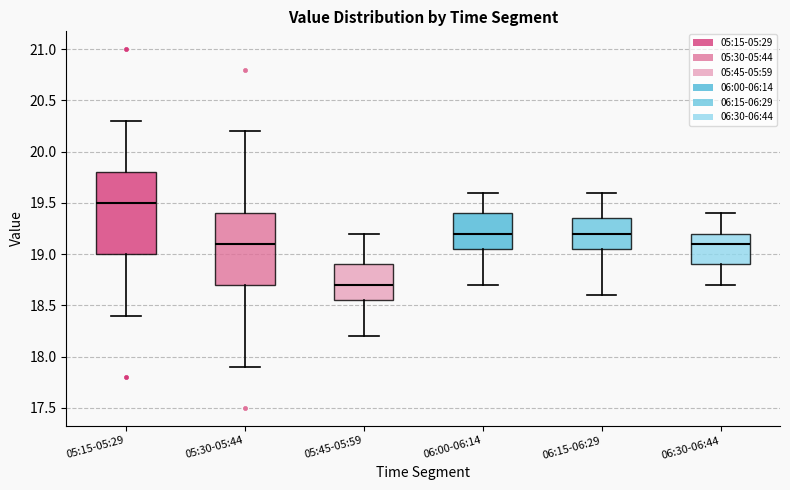

Reading left to right, read every box against the y-axis: the position of its median line, the range the box covers, and the ends of its whiskers. The values are not printed on the chart, so give them approximately, as read against the axis.

05:15-05:29: median 19.50, box 19.00 to 19.80, whiskers 18.40 to 20.30
05:30-05:44: median 19.10, box 18.70 to 19.40, whiskers 17.90 to 20.20
05:45-05:59: median 18.70, box 18.55 to 18.90, whiskers 18.20 to 19.20
06:00-06:14: median 19.20, box 19.05 to 19.40, whiskers 18.70 to 19.60
06:15-06:29: median 19.20, box 19.05 to 19.35, whiskers 18.60 to 19.60
06:30-06:44: median 19.10, box 18.90 to 19.20, whiskers 18.70 to 19.40